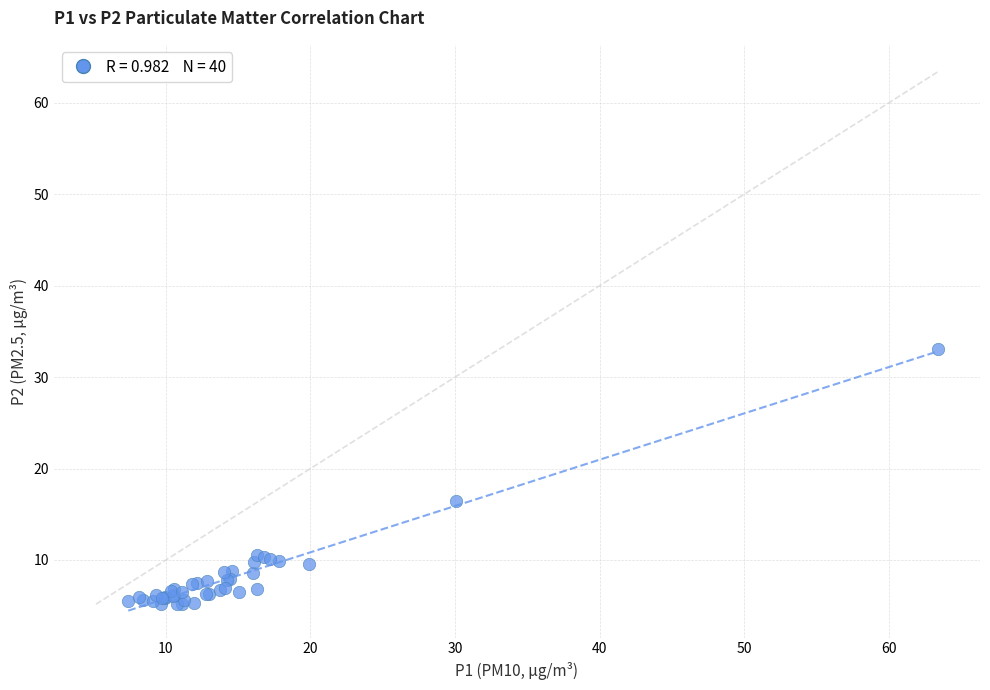

What Y value in the scatter plot is closest to 19?

16.4